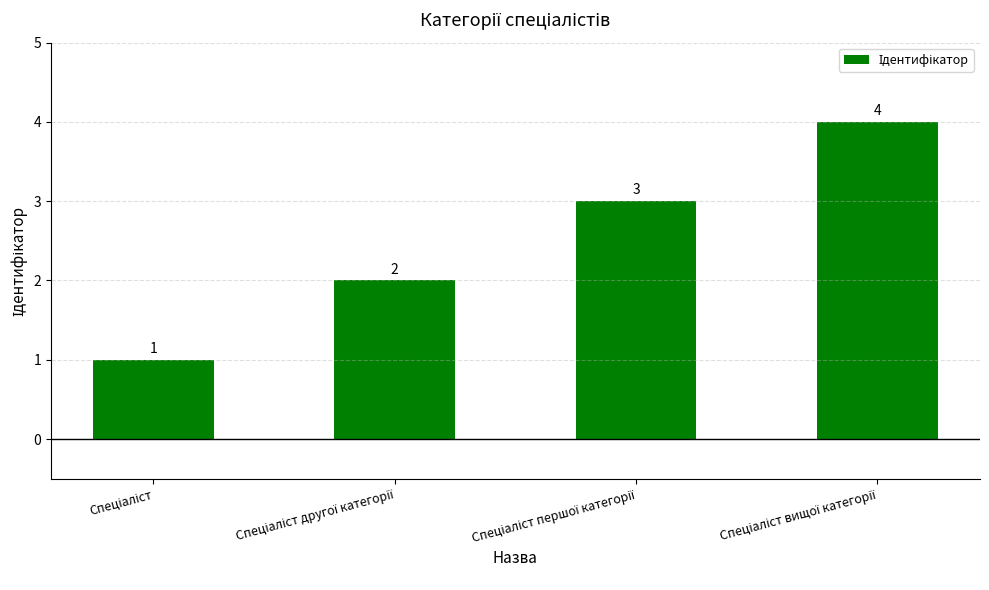

What is the sum of all values?

10